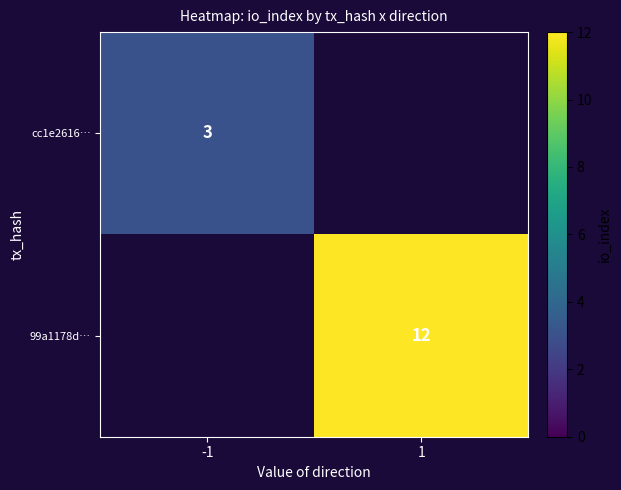

Is it true that 99a1178d… equals 4 at 1?

False